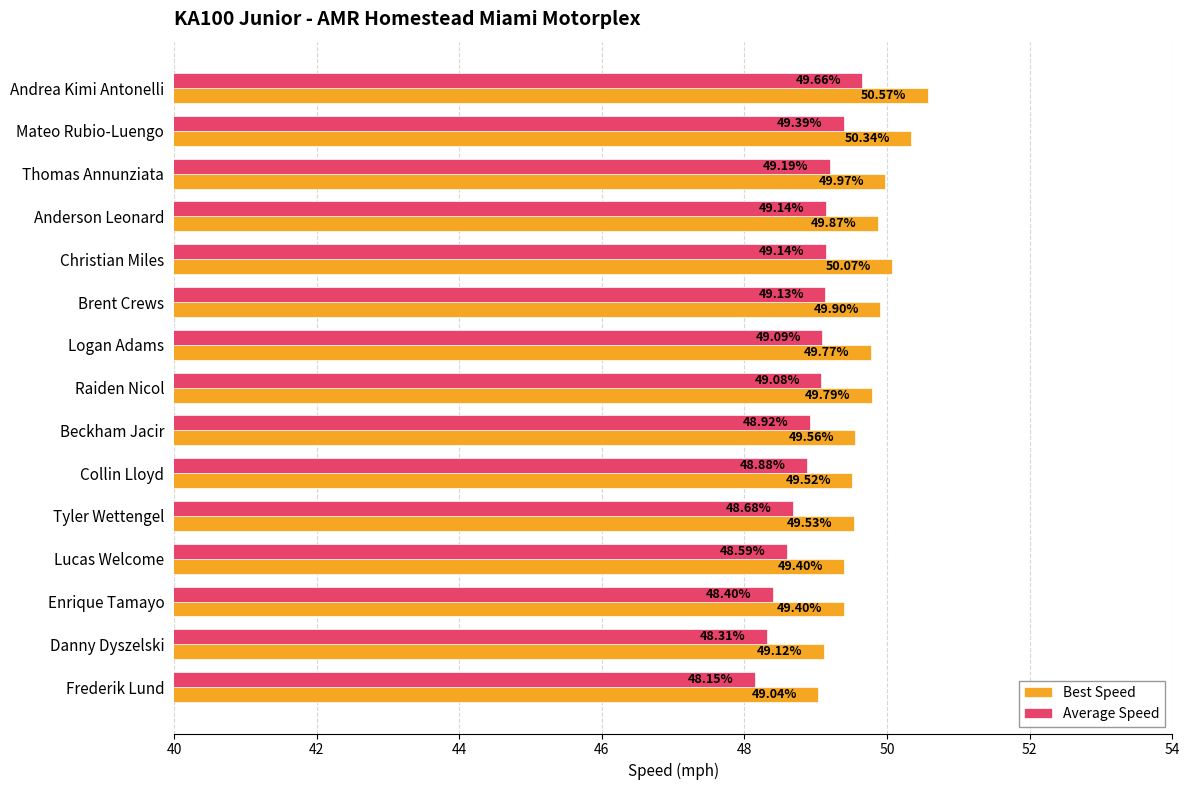

At which label is Best Speed closest to 49?

Frederik Lund